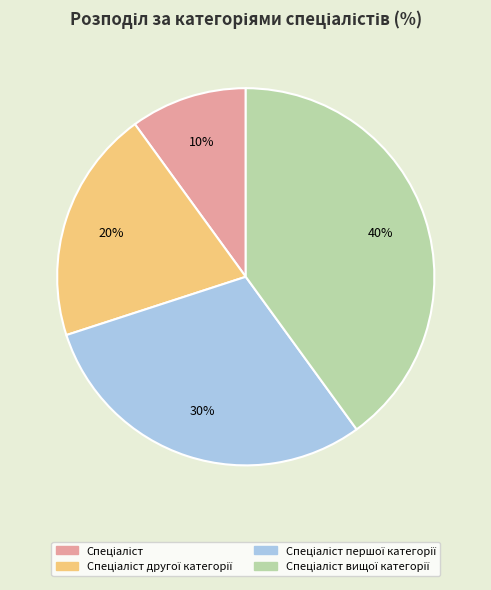

Does any single category account for the majority?

No